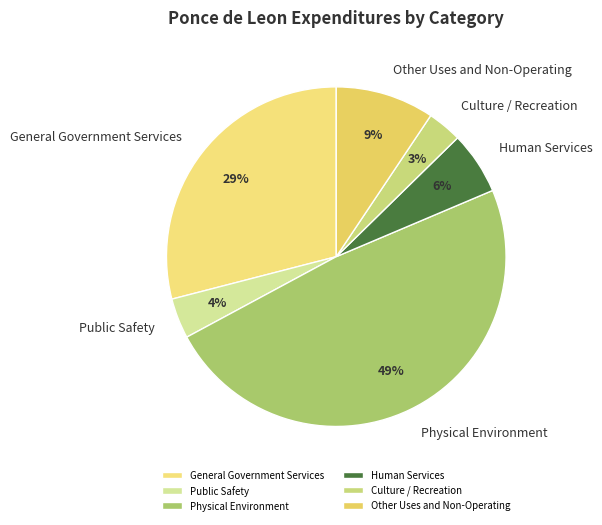

To the nearest percent, what is the difference between the Physical Environment and Human Services slice percentages?

43%